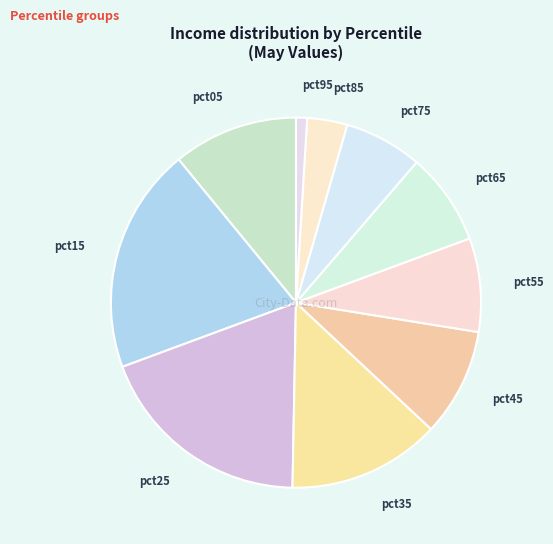

Which category has the smallest portion of the pie?

pct95